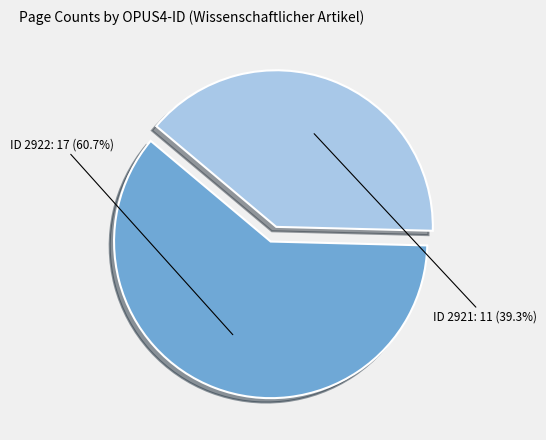

Does any single category account for the majority?

Yes